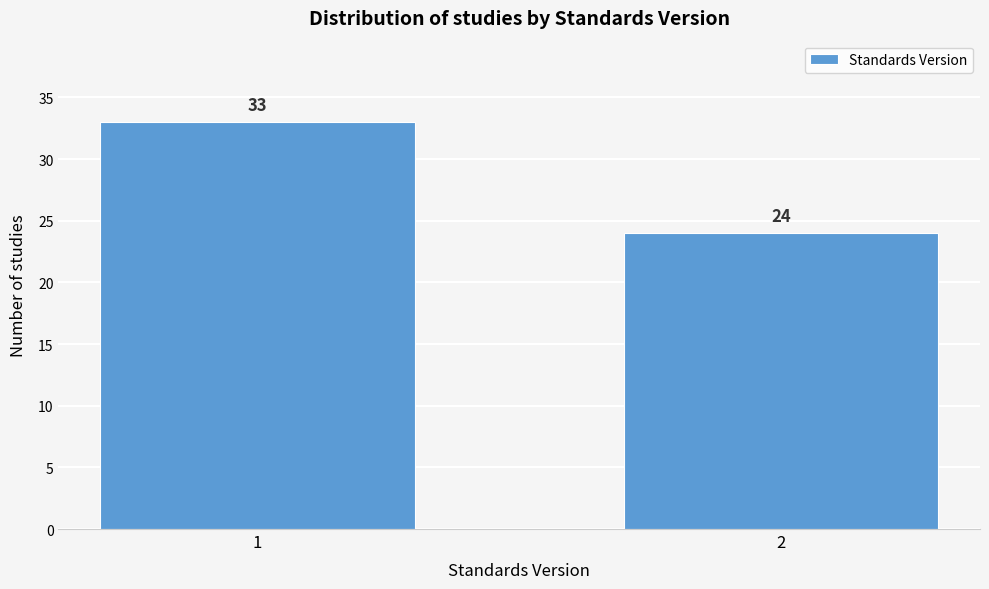

Reading left to right, what are all the values shown in this chart?

33	24